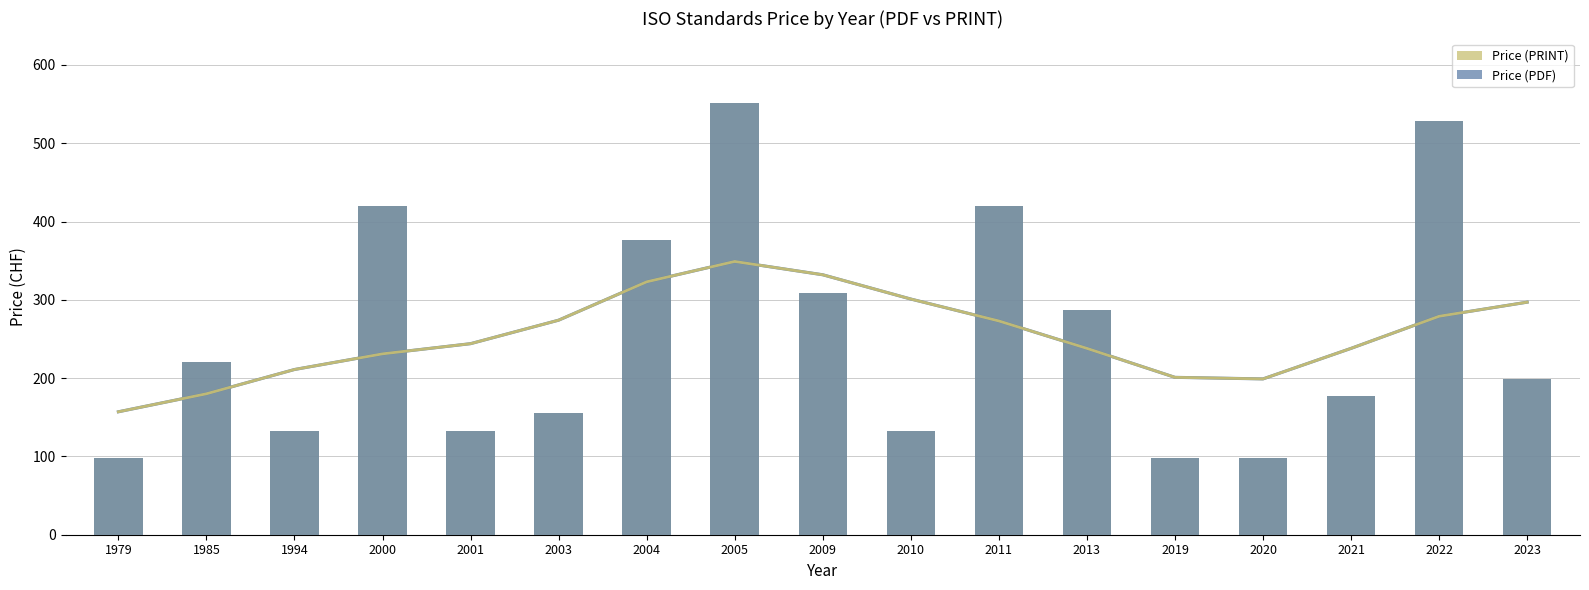

What is the difference between the maximum and minimum values in the Price (PDF) series?

453